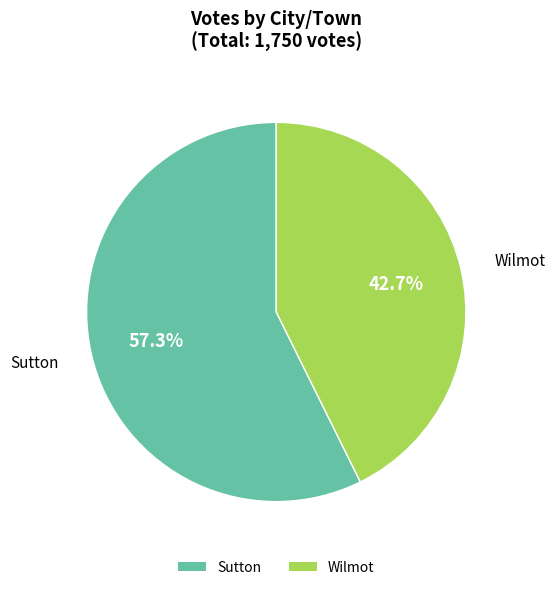

Is it true that Sutton is 57% of the pie?

True